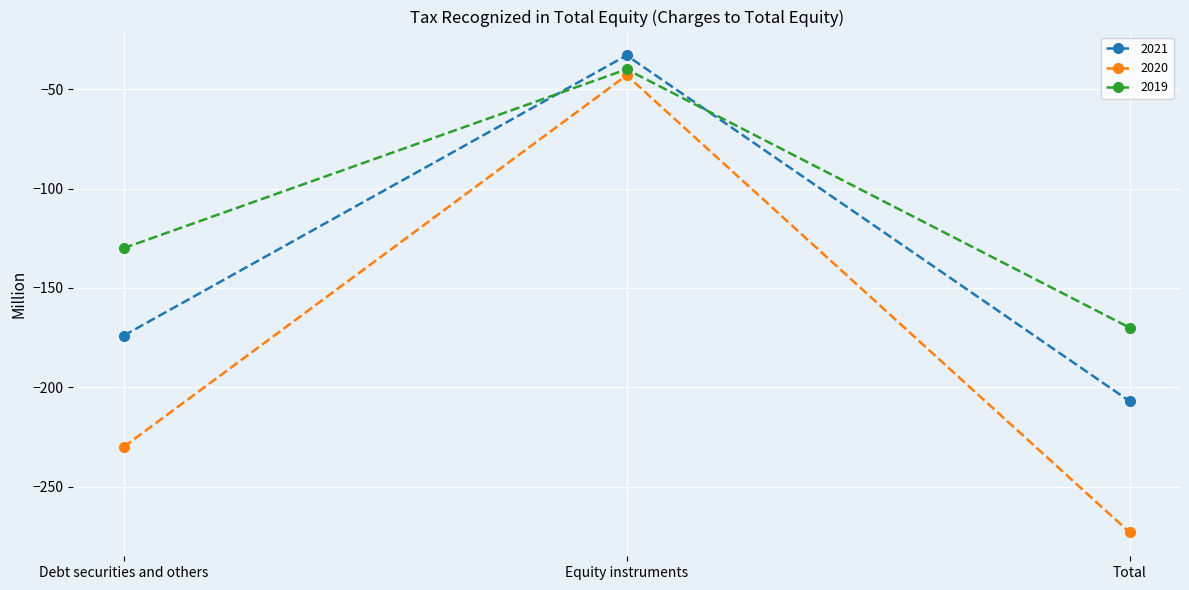

The value of 2020 at Total is -407. True or false?

False